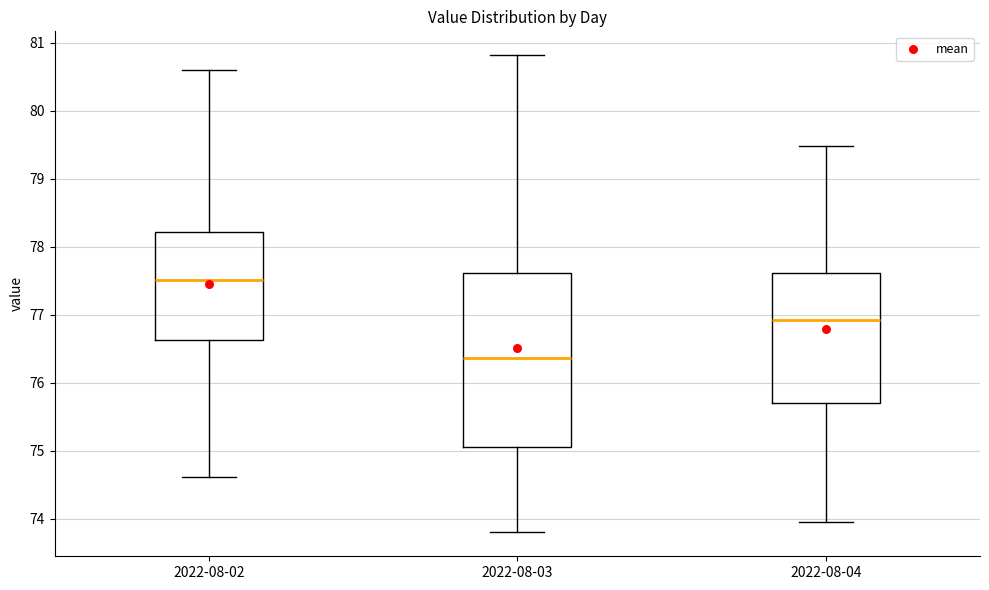

Reading left to right, read every box against the y-axis: the position of its median line, the range the box covers, and the ends of its whiskers. The values are not printed on the chart, so give them approximately, as read against the axis.

2022-08-02: median 77.5, box 76.6 to 78.2, whiskers 74.6 to 80.6
2022-08-03: median 76.4, box 75.1 to 77.6, whiskers 73.8 to 80.8
2022-08-04: median 76.9, box 75.7 to 77.6, whiskers 74.0 to 79.5